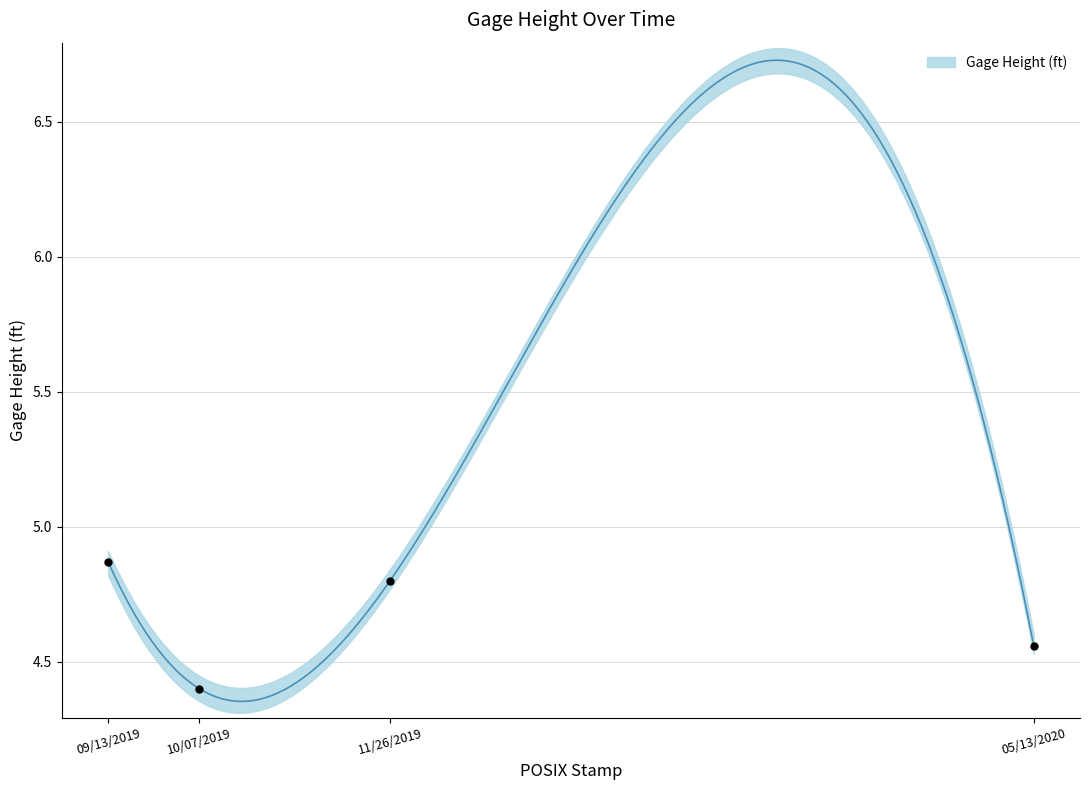

What is the change in value from 10/07/2019 to 05/13/2020?

+0.2